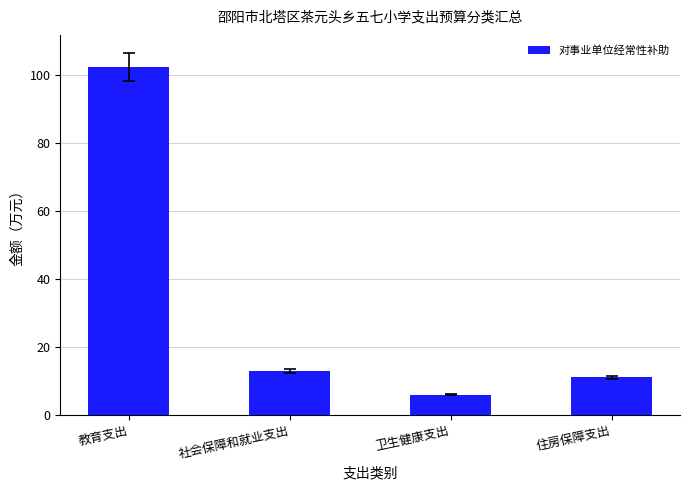

What is the minimum value shown in the chart?

5.9